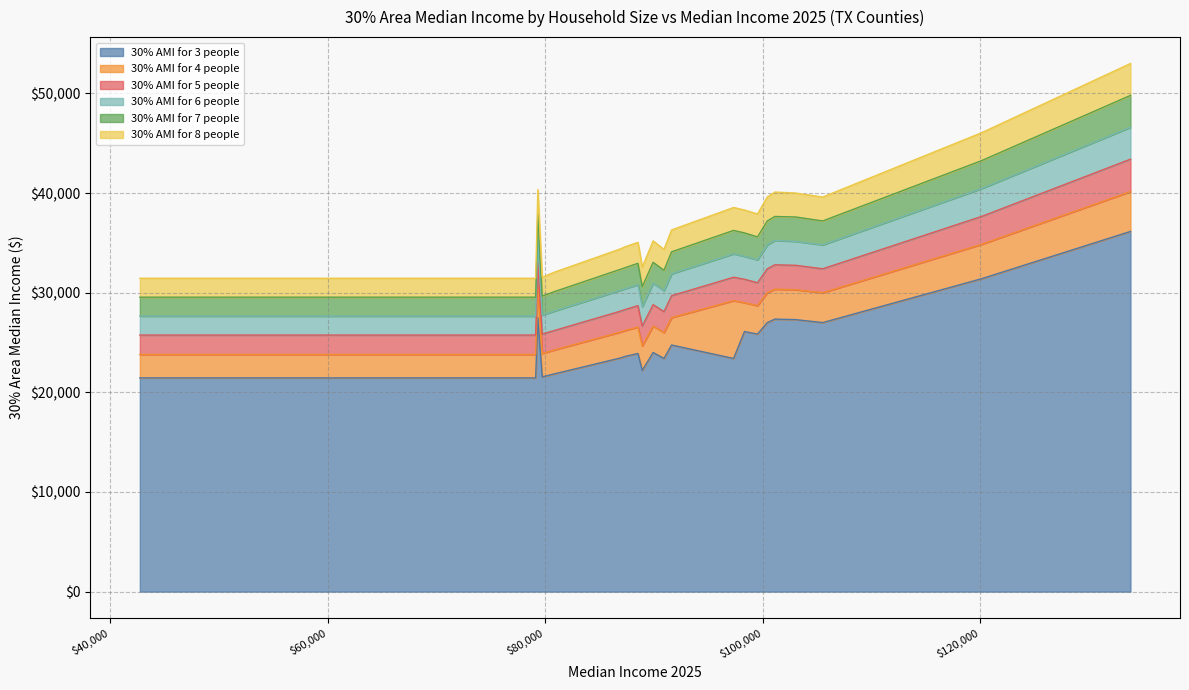

Rank the series by their maximum value, from lowest to highest.

30% AMI for 3 people, 30% AMI for 4 people, 30% AMI for 5 people, 30% AMI for 6 people, 30% AMI for 7 people, 30% AMI for 8 people